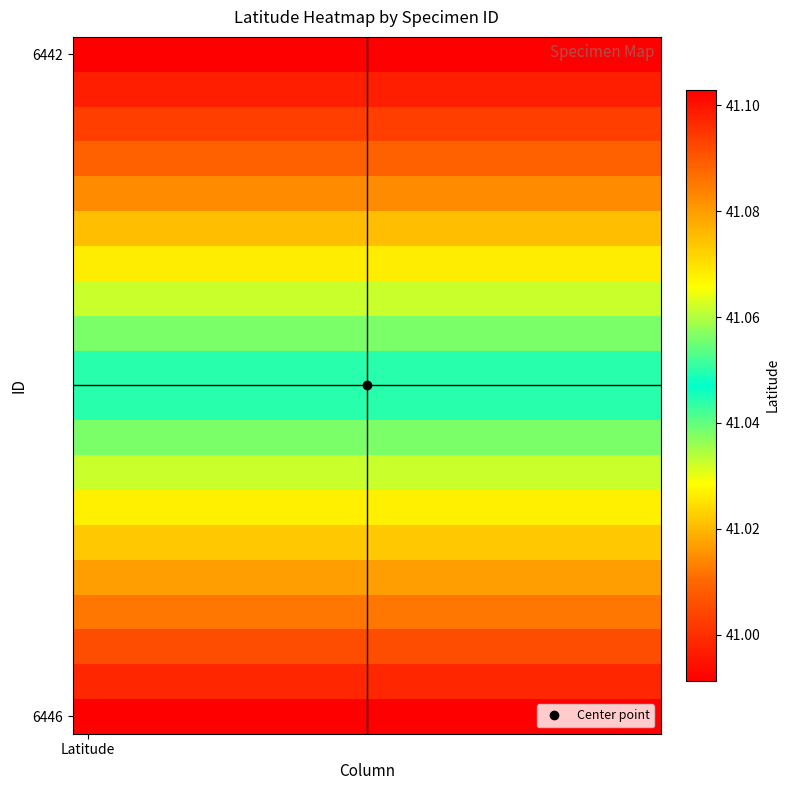

Which label corresponds to the smallest value in the chart?

Latitude